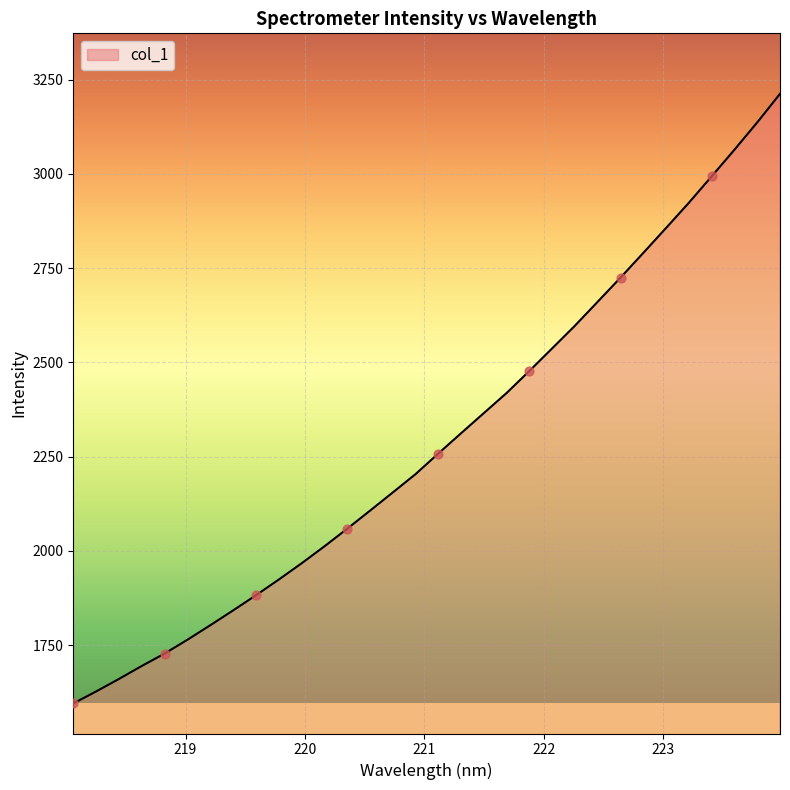

What is the minimum value shown in the chart?

1595.0